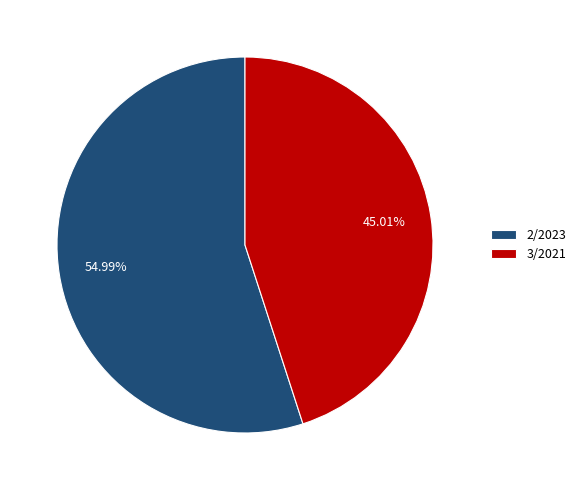

To the nearest percent, what is the average slice percentage?

50%